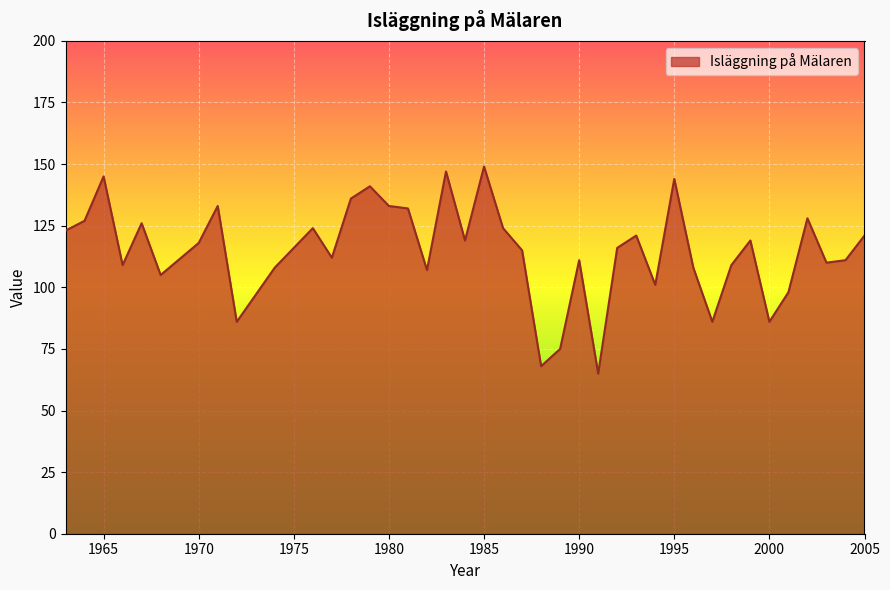

What is the smallest value displayed?

65